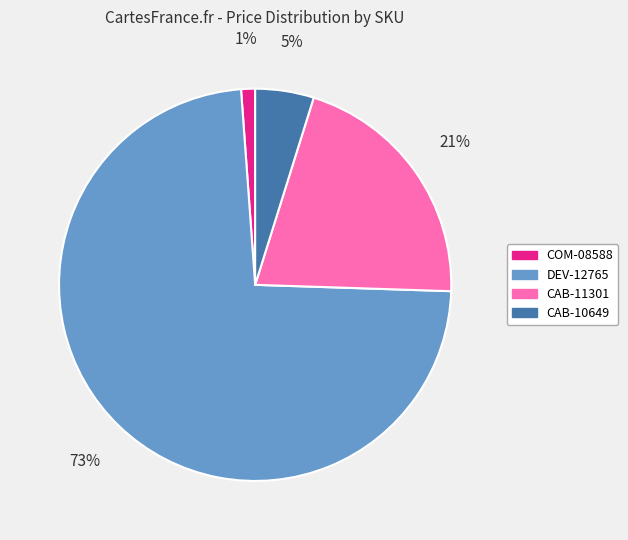

Is it true that COM-08588 is 15% of the pie?

False